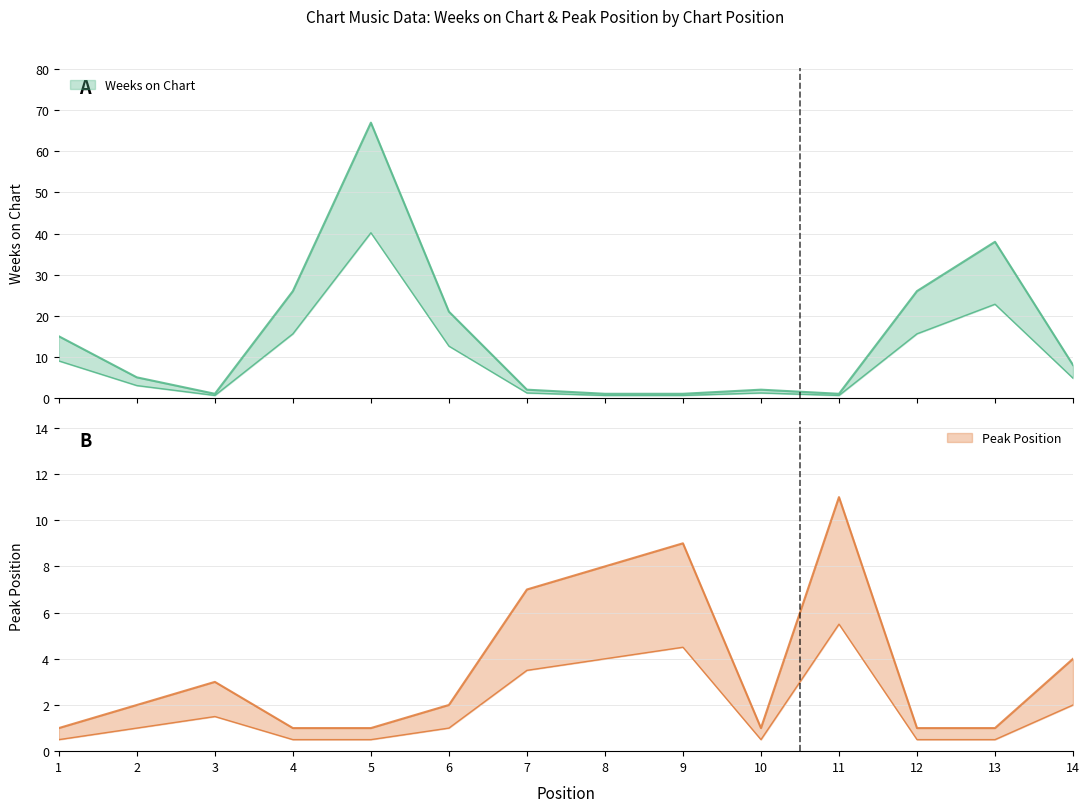

After their last crossing, which series has the higher values: Peak Position or Weeks on Chart?

Weeks on Chart